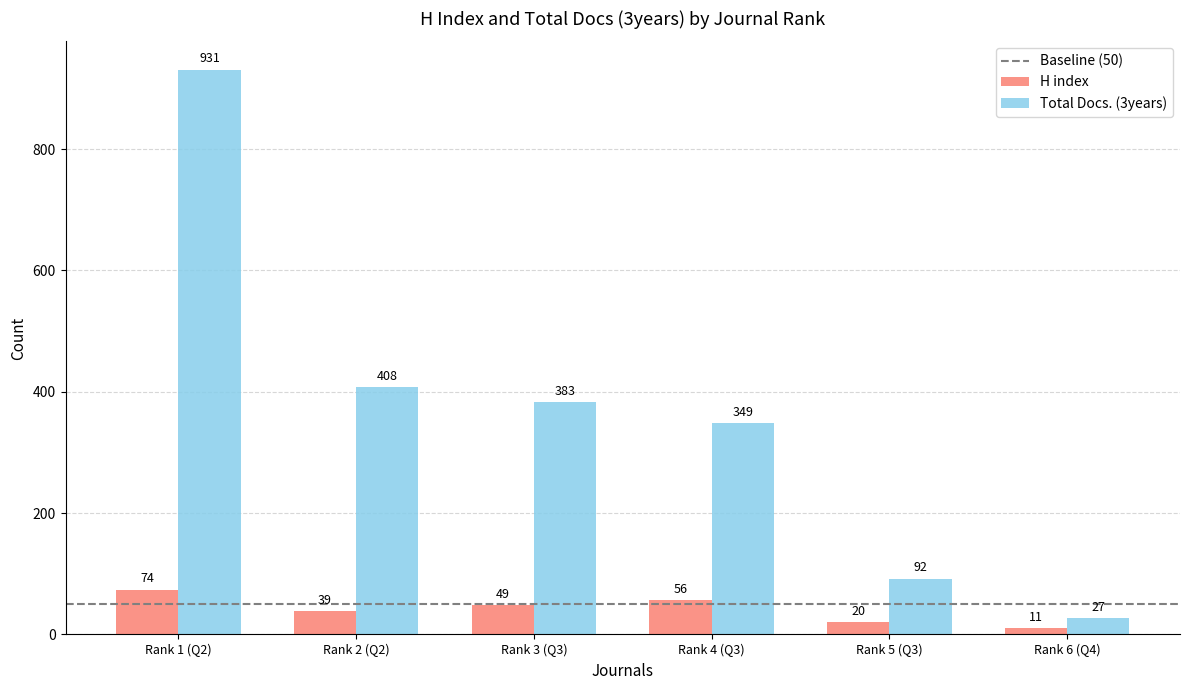

The H index series shows 56 at Rank 4 (Q3). True or false?

True